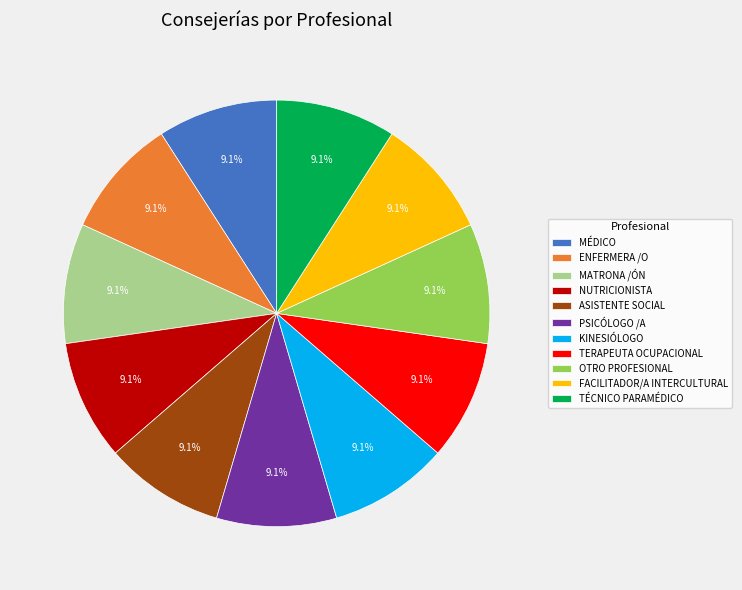

What percentage is the NUTRICIONISTA slice, to the nearest percent?

9%